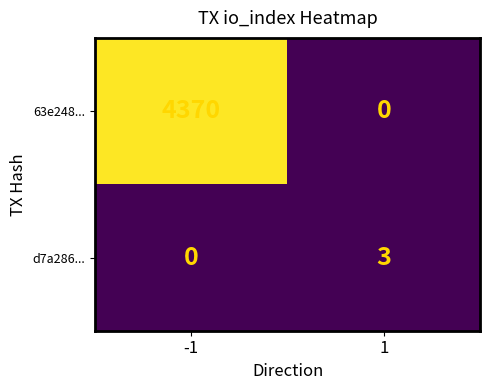

The 63e248... series shows 2699 at 1. True or false?

False